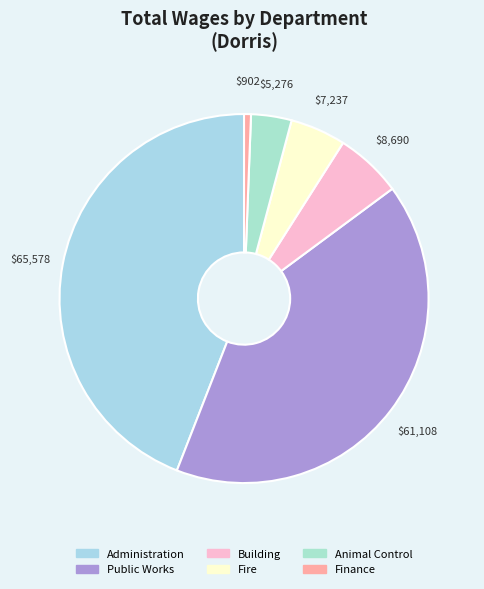

How many segments does this pie chart have?

6